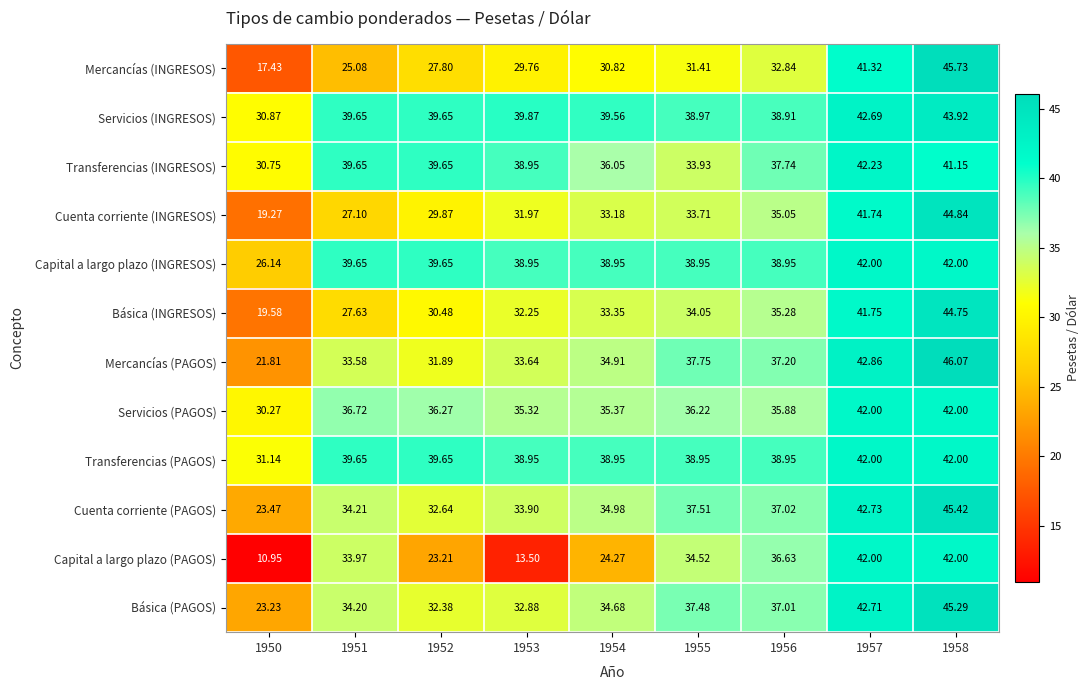

Which series has the largest range (max minus min)?

Capital a largo plazo (PAGOS)